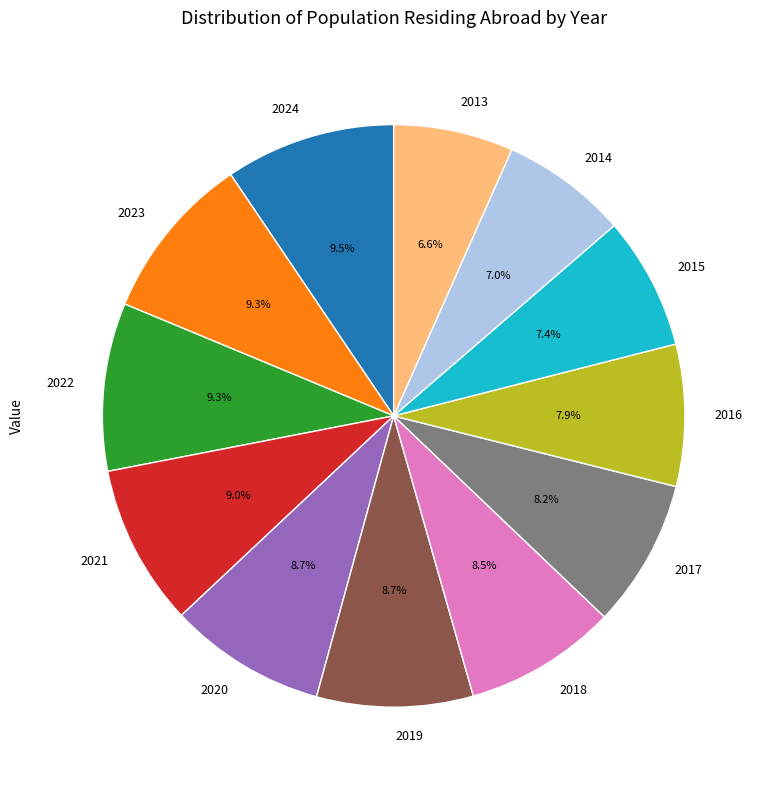

Is there a majority slice in this chart?

No